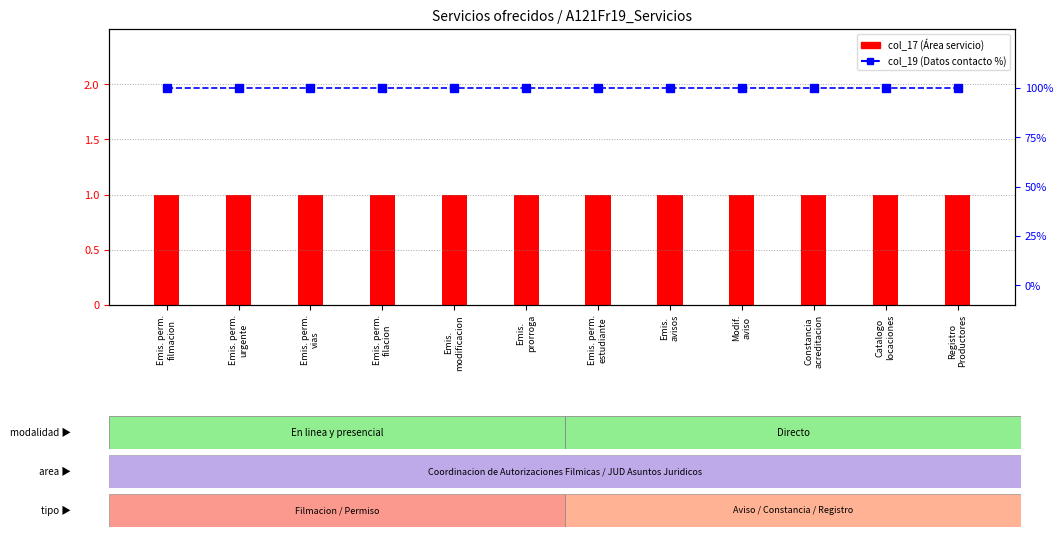

What are all the series names shown in the legend?

col_17 (Área servicio), col_19 (Datos contacto %)